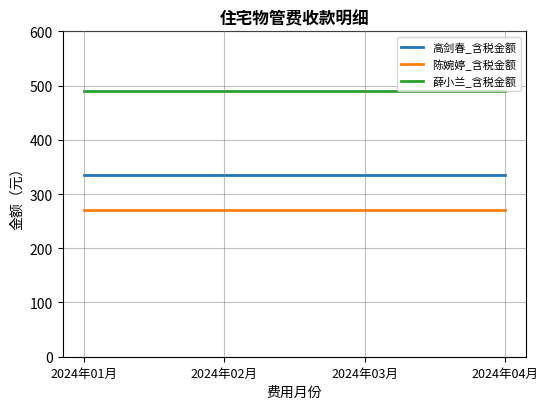

What is the minimum value for 陈婉婷_含税金额?

269.9